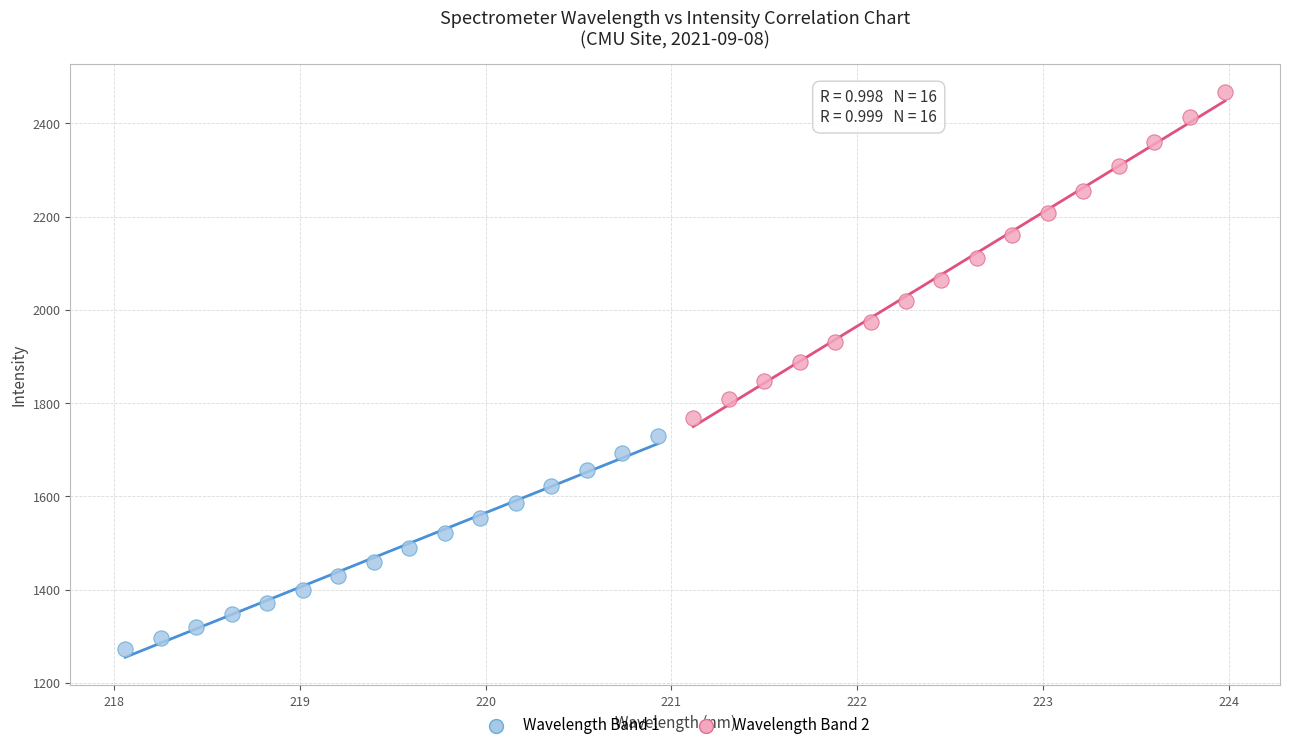

Which series contains the lowest Y value?

Wavelength Band 1